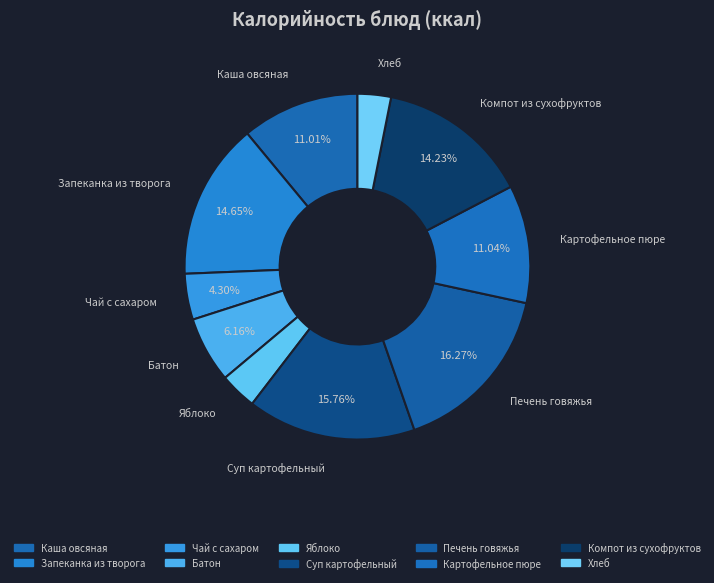

Does any single category account for the majority?

No